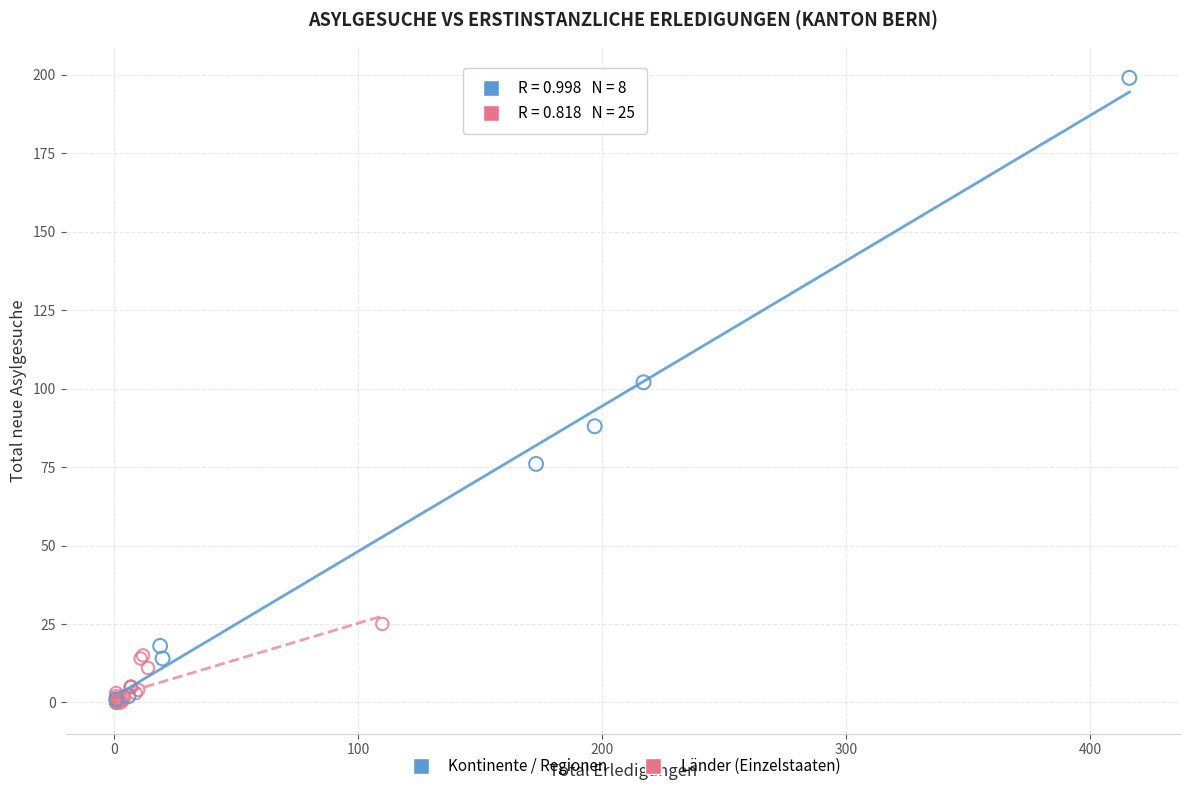

Which series contains the highest Y value?

Kontinente / Regionen